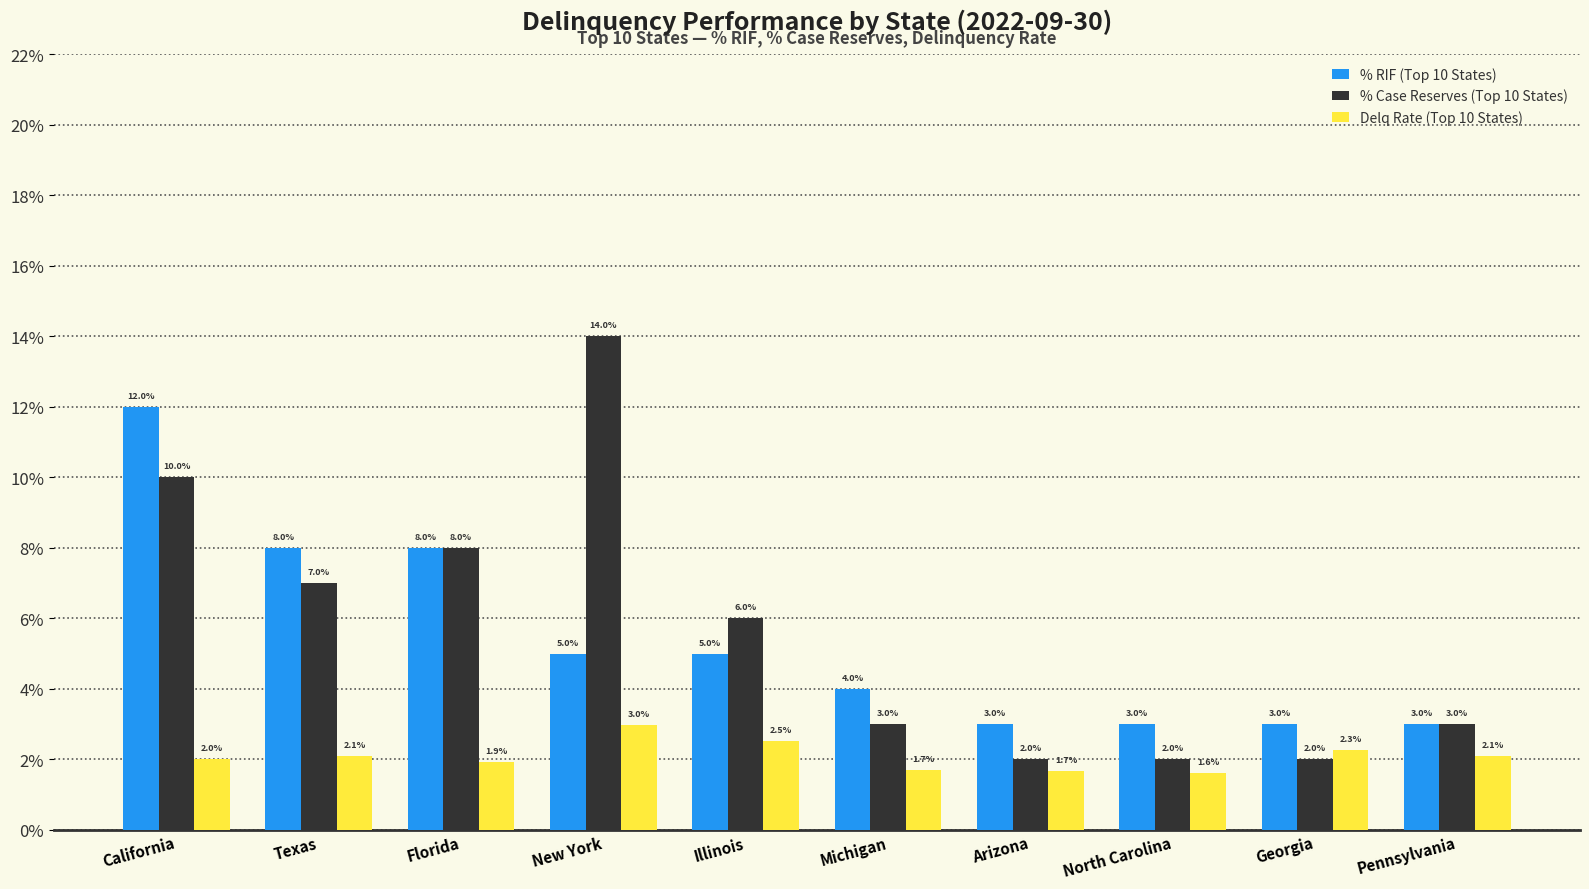

Reading left to right, list all the values displayed in this chart.

% RIF (Top 10 States): California=0.1	Texas=0.1	Florida=0.1	New York=0.1	Illinois=0.1	Michigan=0.0	Arizona=0.0	North Carolina=0.0	Georgia=0.0	Pennsylvania=0.0
% Case Reserves (Top 10 States): California=0.1	Texas=0.1	Florida=0.1	New York=0.1	Illinois=0.1	Michigan=0.0	Arizona=0.0	North Carolina=0.0	Georgia=0.0	Pennsylvania=0.0
Delq Rate (Top 10 States): California=0.0	Texas=0.0	Florida=0.0	New York=0.0	Illinois=0.0	Michigan=0.0	Arizona=0.0	North Carolina=0.0	Georgia=0.0	Pennsylvania=0.0